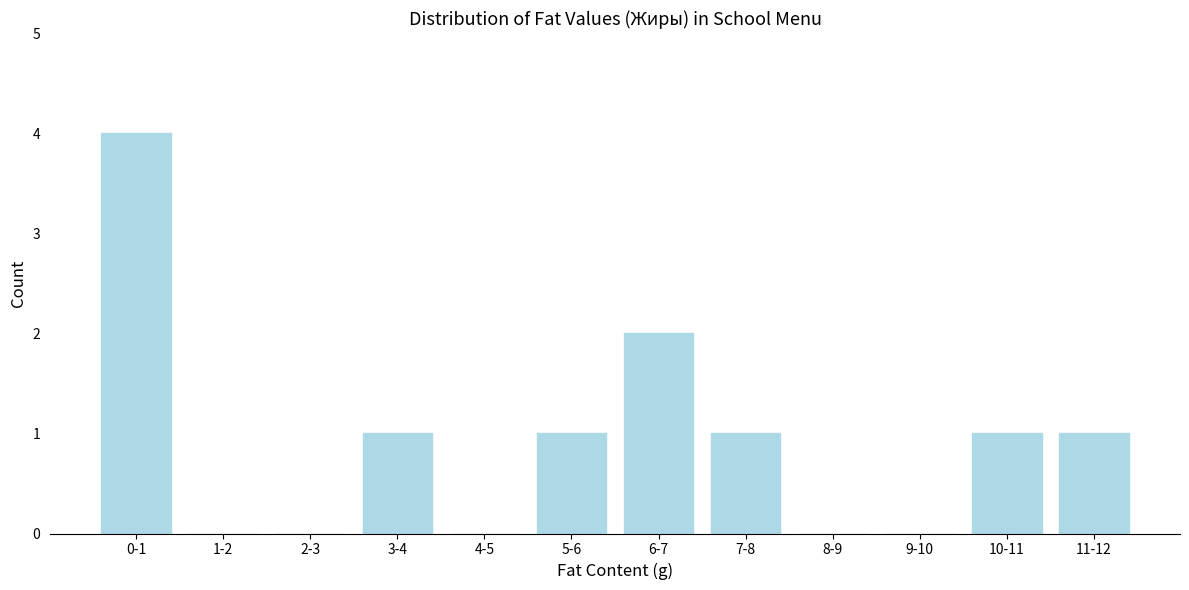

Reading left to right, transcribe all the data shown in this chart.

0-1=4	1-2=0	2-3=0	3-4=1	4-5=0	5-6=1	6-7=2	7-8=1	8-9=0	9-10=0	10-11=1	11-12=1